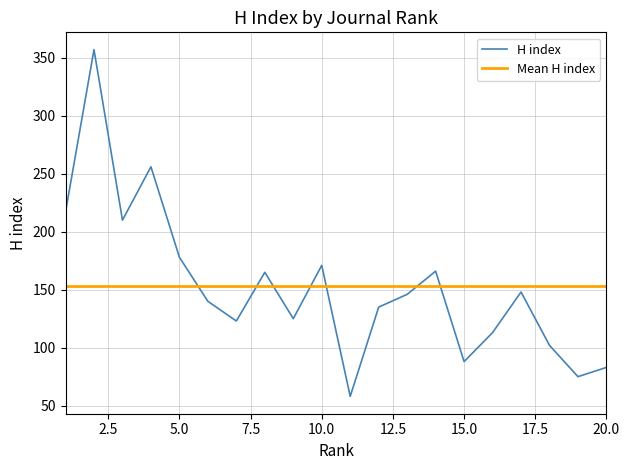

Which series has the largest range (max minus min)?

H index